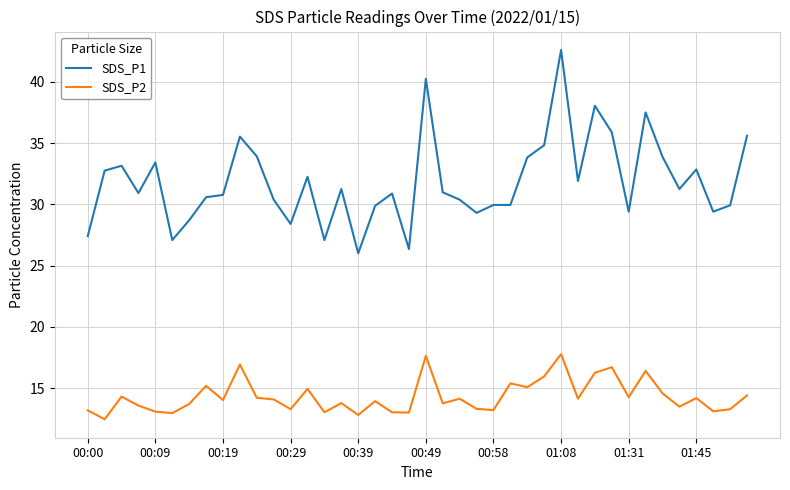

Which series has the largest total across all categories?

SDS_P1